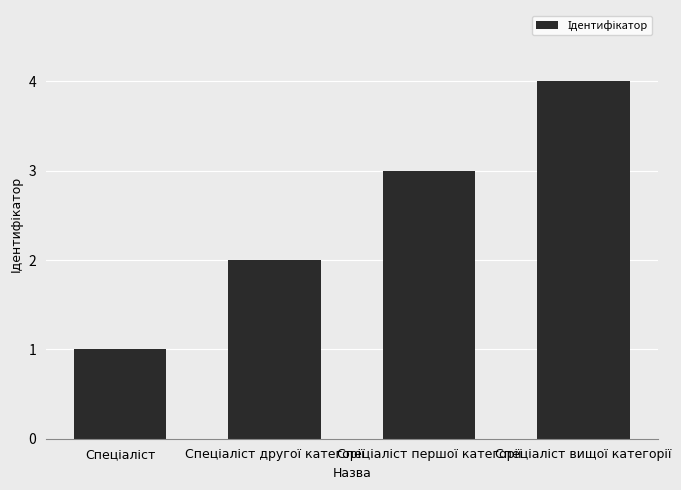

What is the minimum value shown in the chart?

1